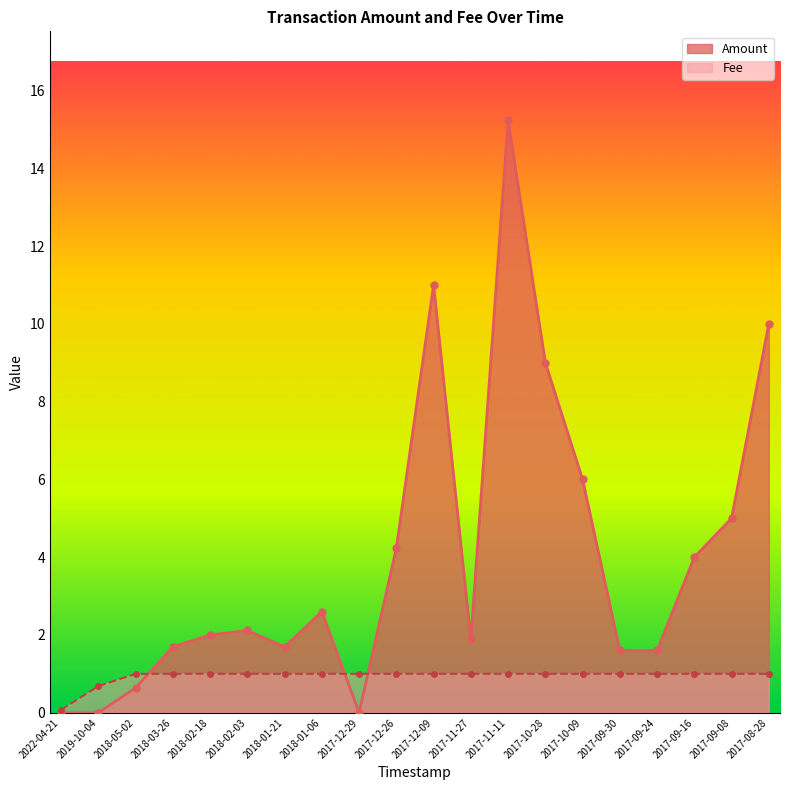

What is the difference between the maximum and second lowest values in the Fee series?

0.3